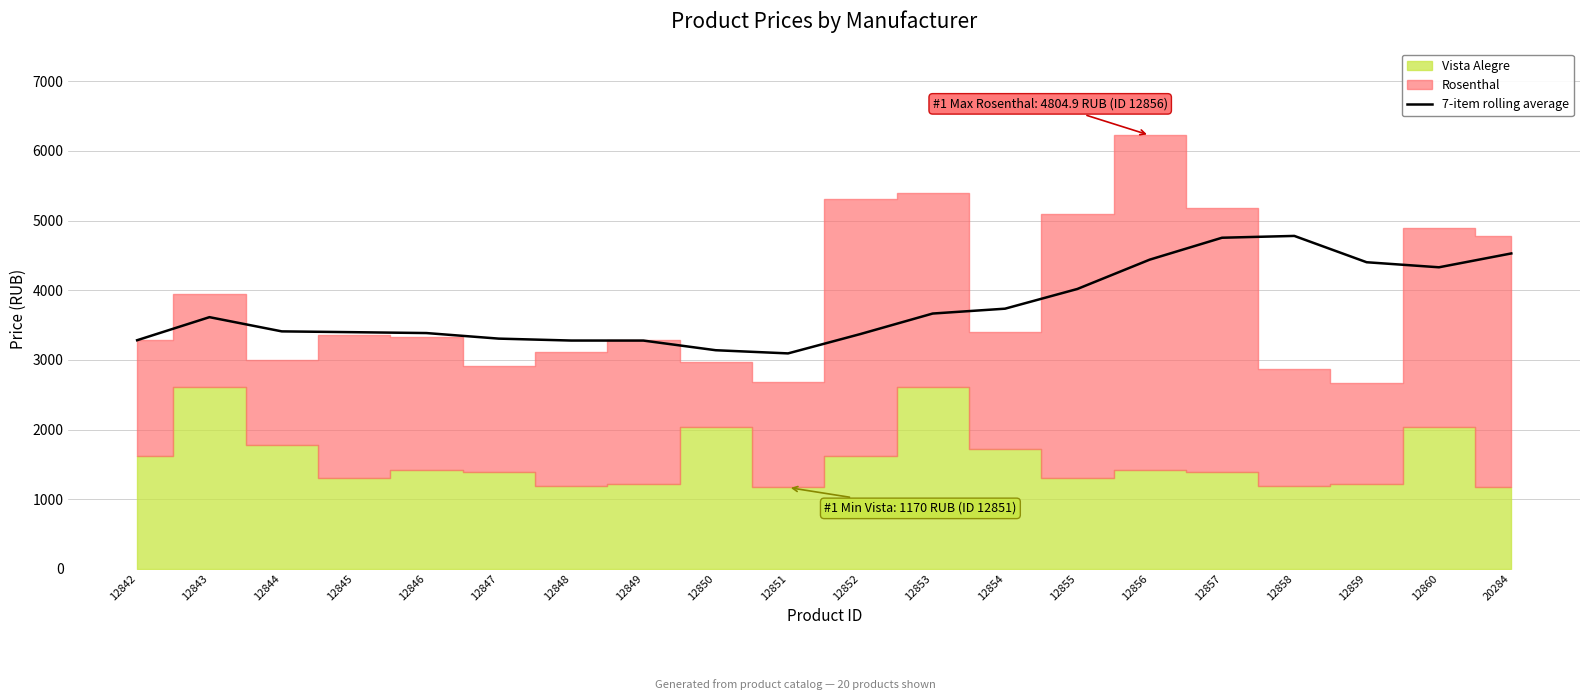

What is the sum of all values?

75225.7